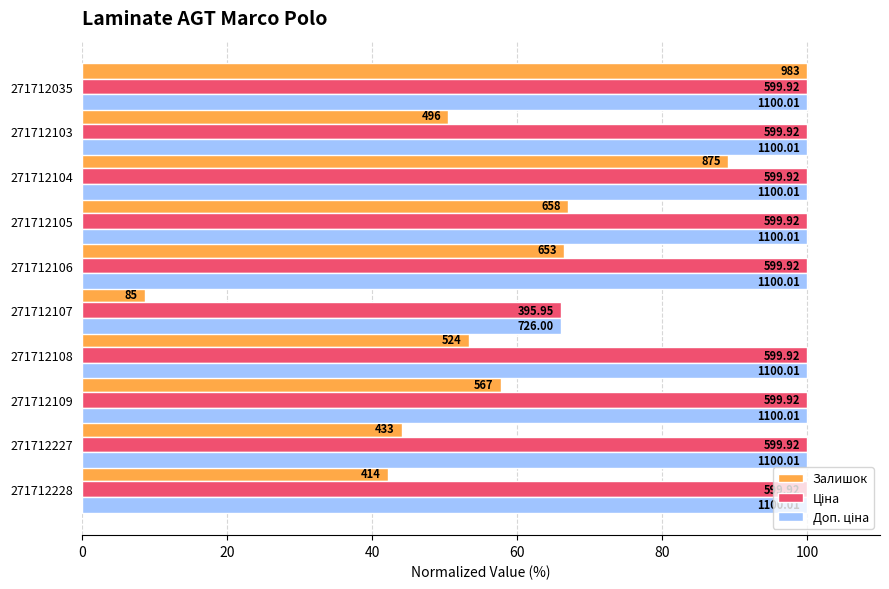

What position from the right is 60?

7